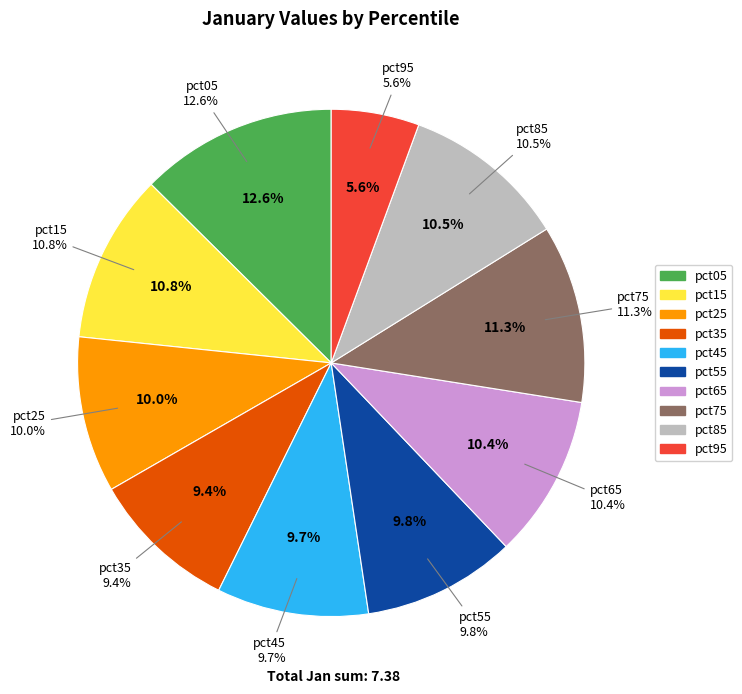

To the nearest percent, what percentage of the pie is pct35?

9%